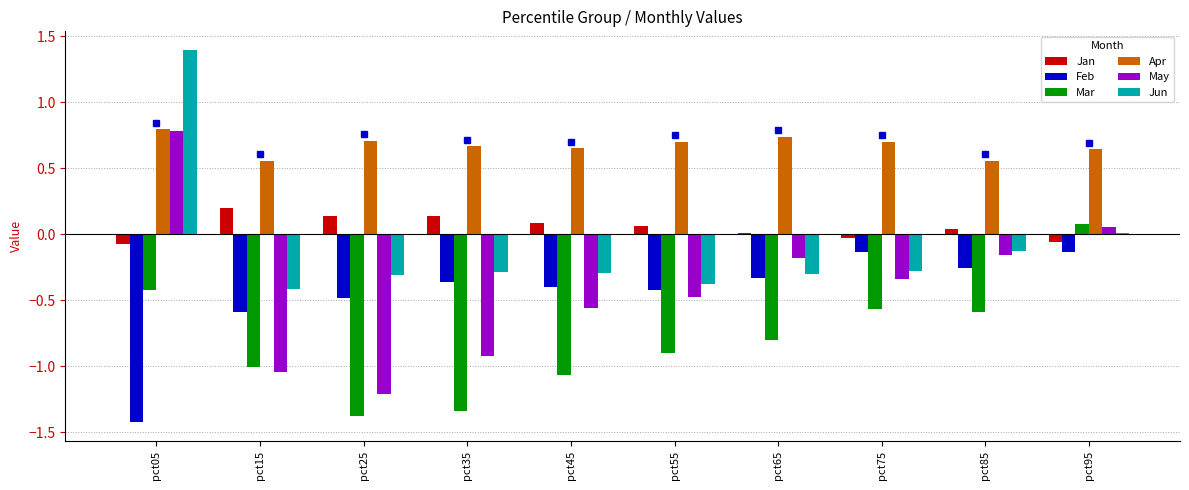

Which series has the largest total across all categories?

Apr